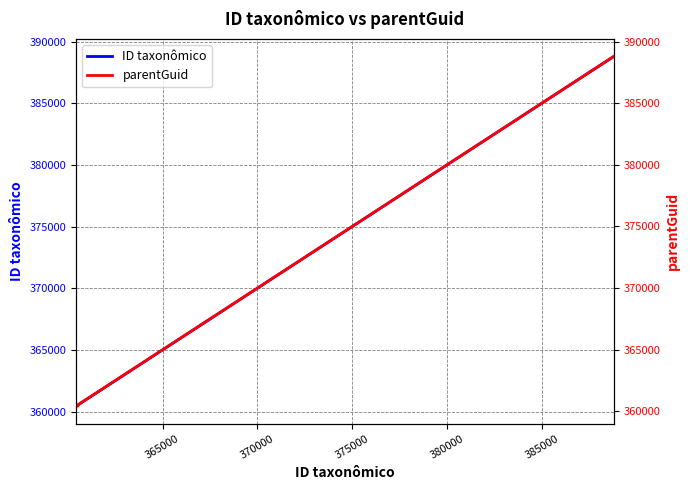

True or false: ID taxonômico and parentGuid intersect in this chart.

False